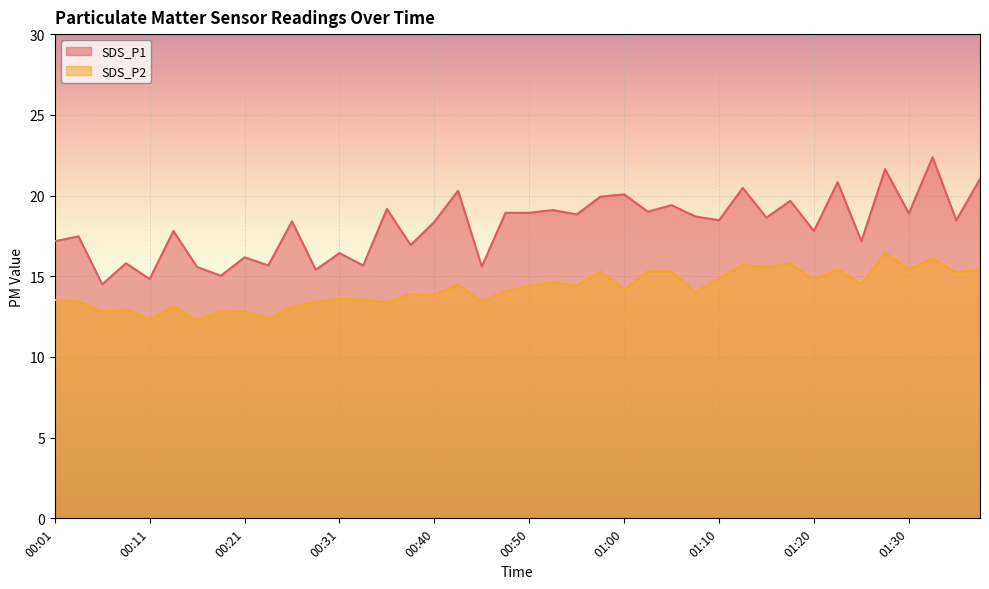

Rank the series by their maximum value, from lowest to highest.

SDS_P2, SDS_P1